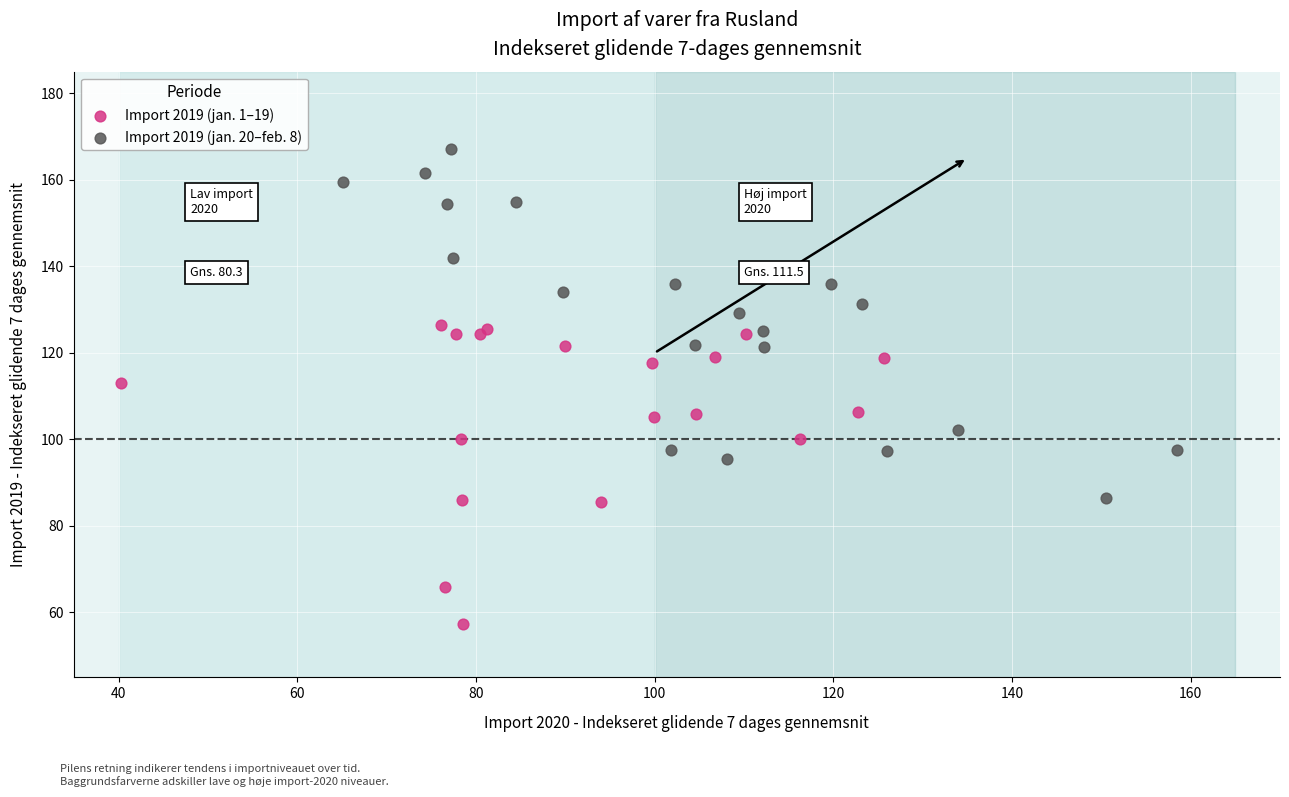

Which series reaches the maximum Y coordinate?

Import 2019 (jan. 20–feb. 8)